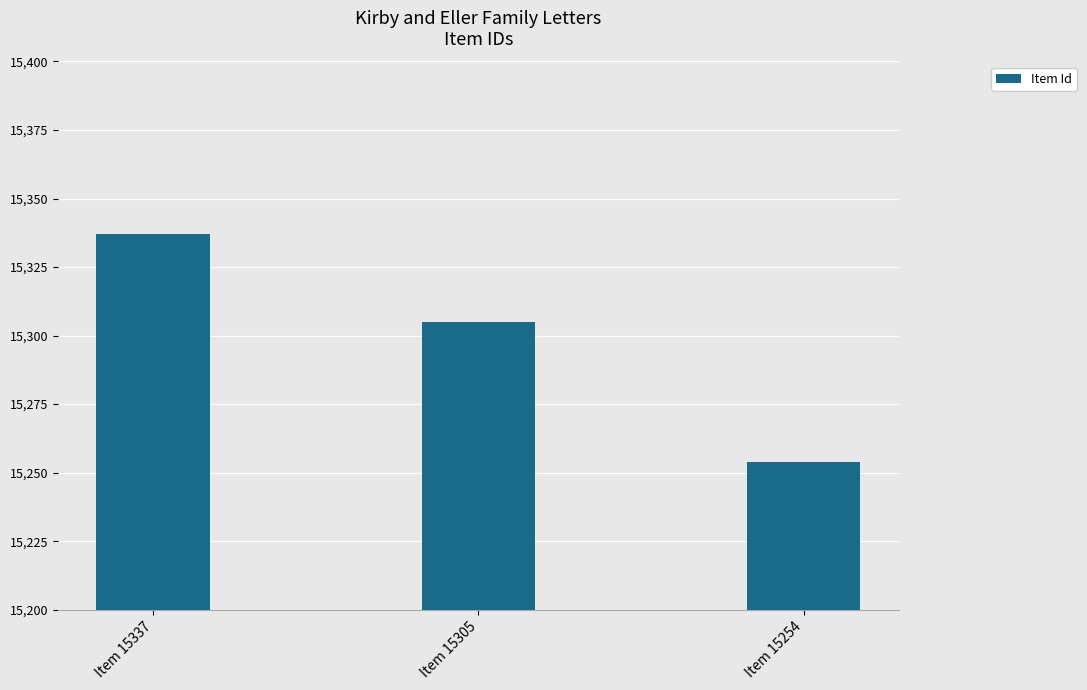

What is the change in value from Item 15337 to Item 15305?

-32